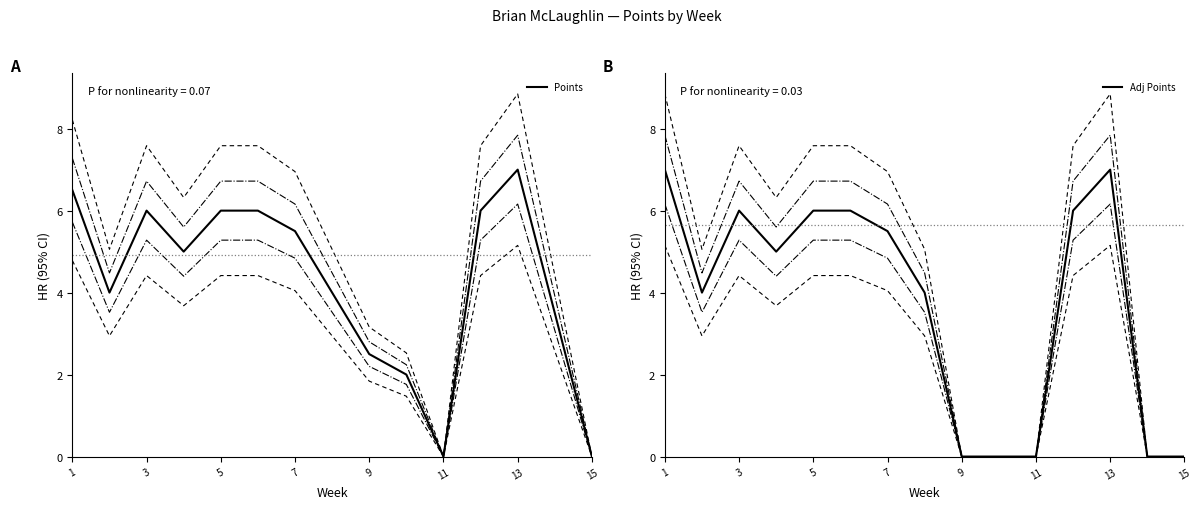

What is the label of the 1st point from the left?

1